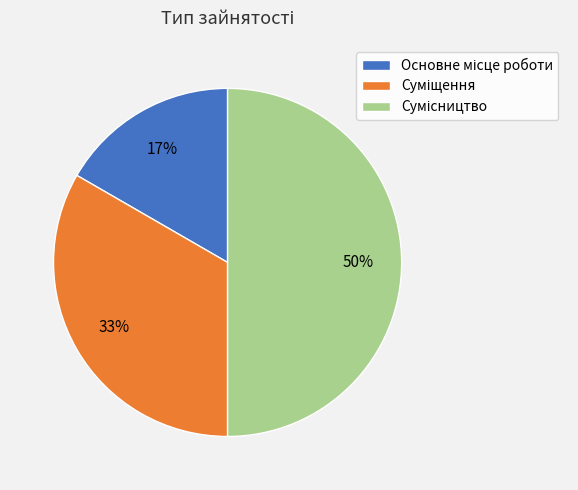

To the nearest percent, what is the difference between the largest and smallest slice percentages?

33%